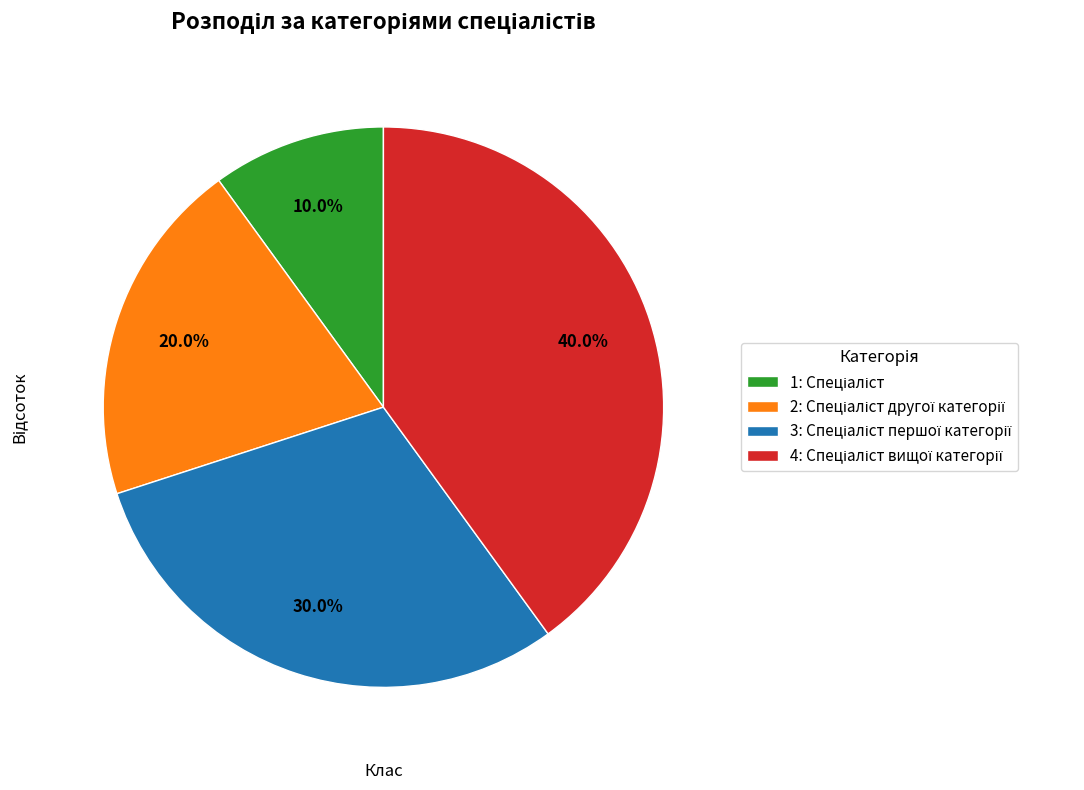

Is there a majority slice in this chart?

No